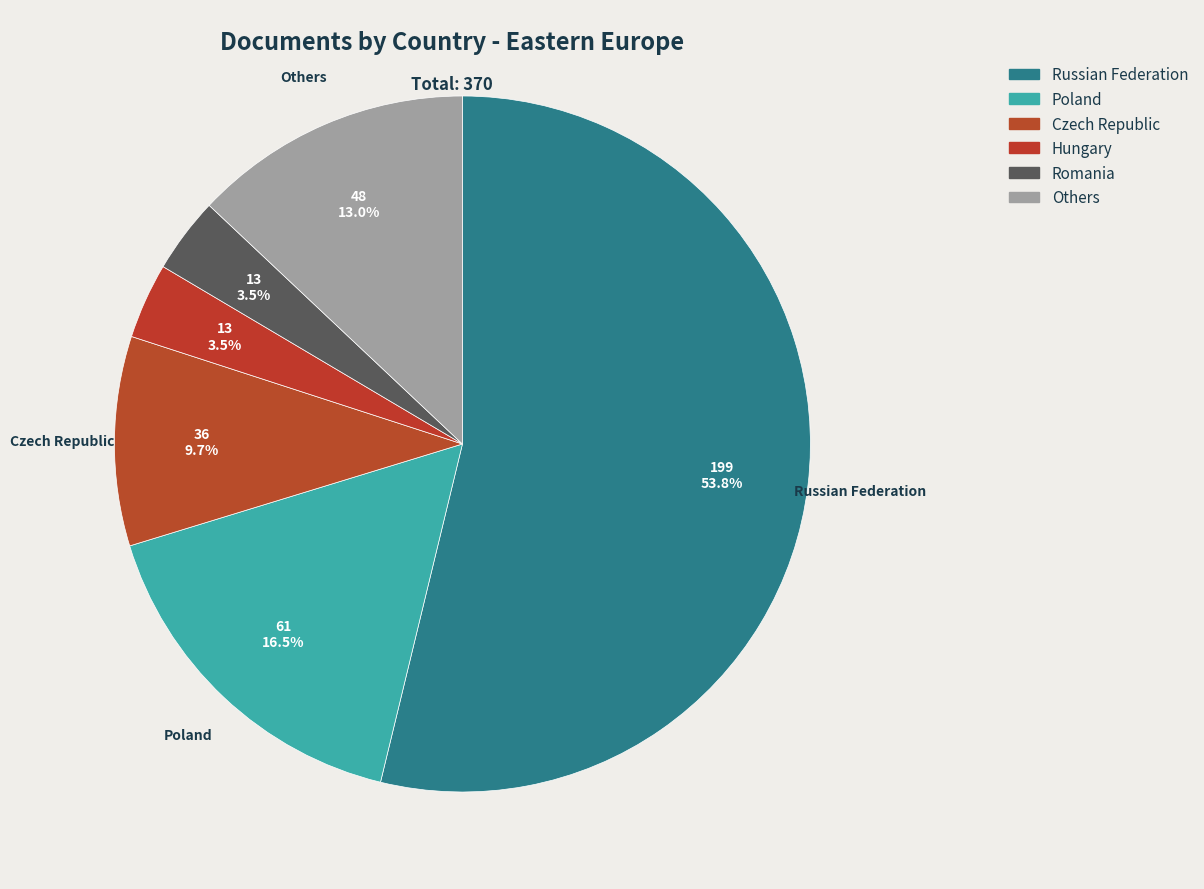

How many slices are in this pie chart?

6